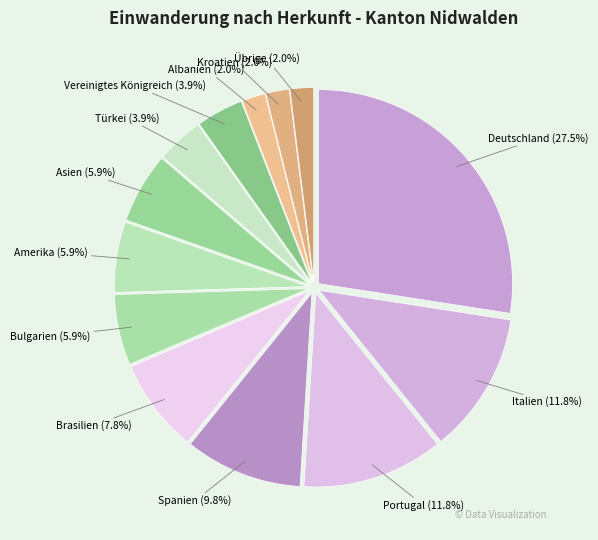

True or false: Türkei accounts for 4% of the total.

True